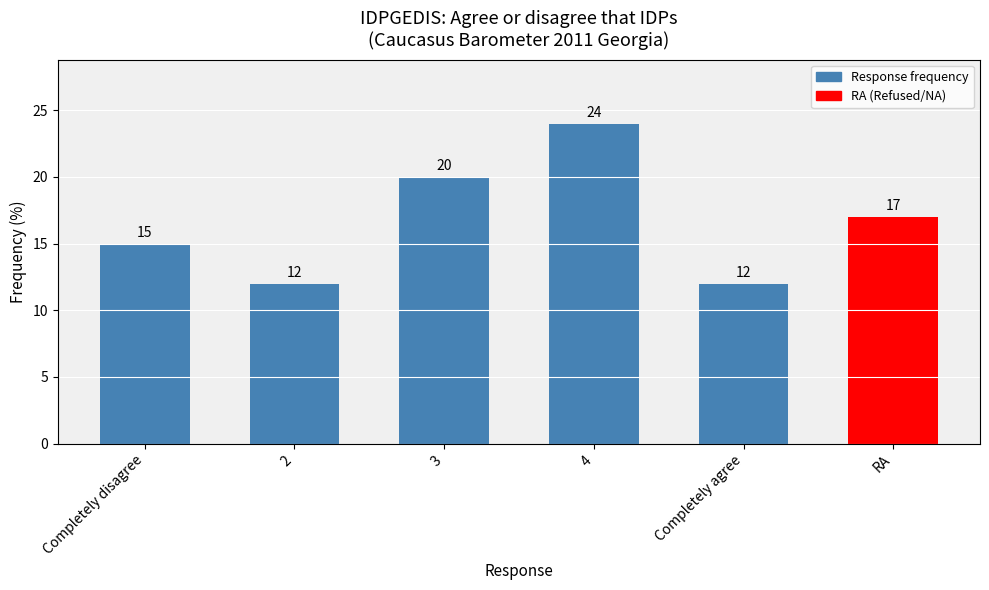

What is the difference between the maximum and minimum values?

12